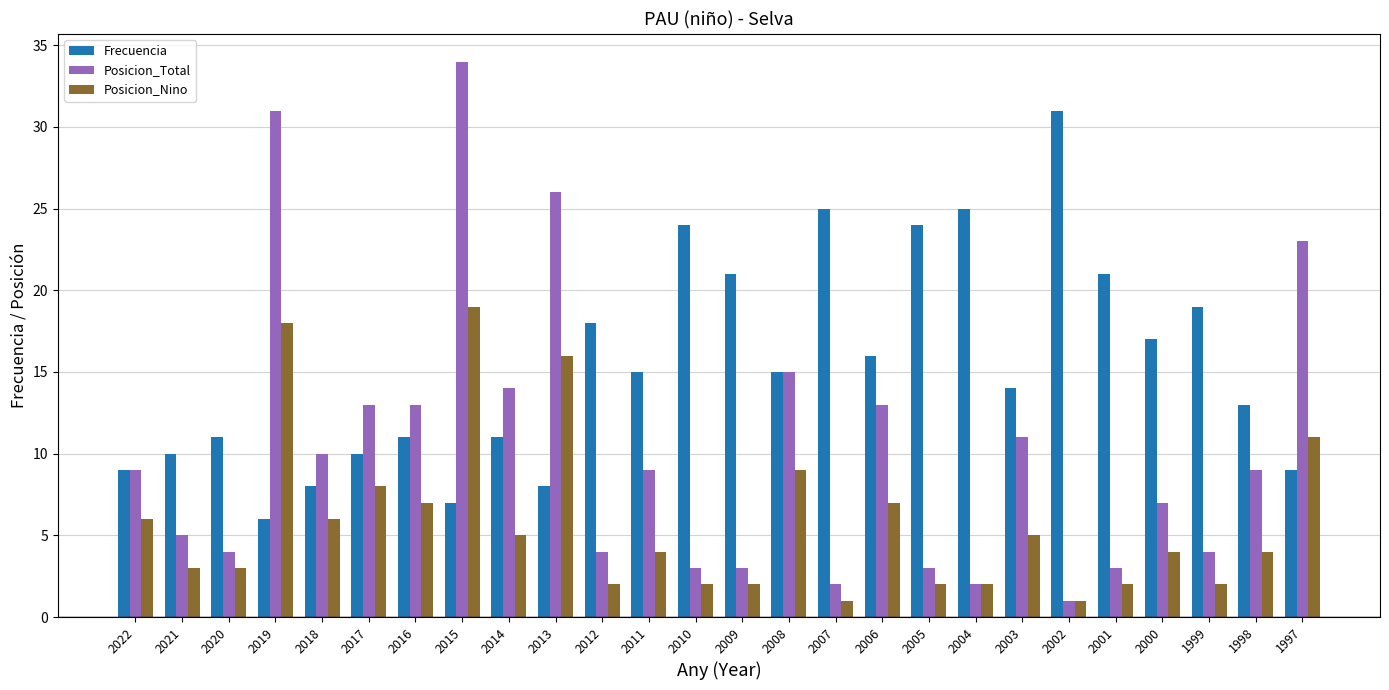

Rank the series by their average value, from lowest to highest.

Posicion_Nino, Posicion_Total, Frecuencia